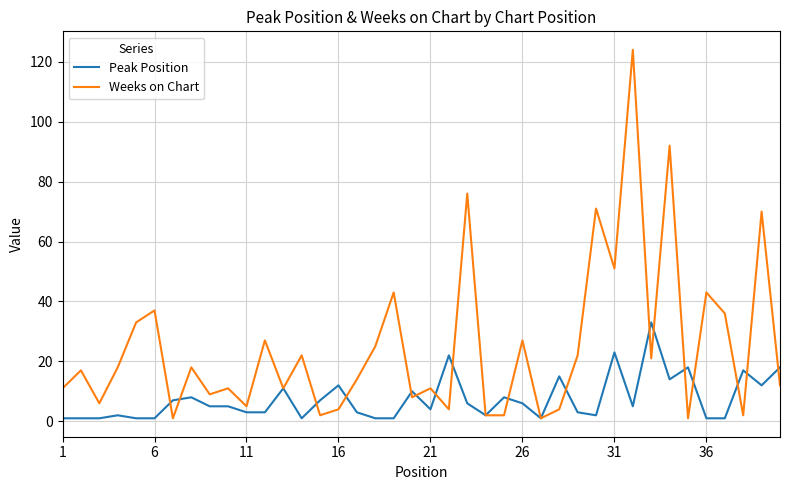

Which series has the largest total across all categories?

Weeks on Chart